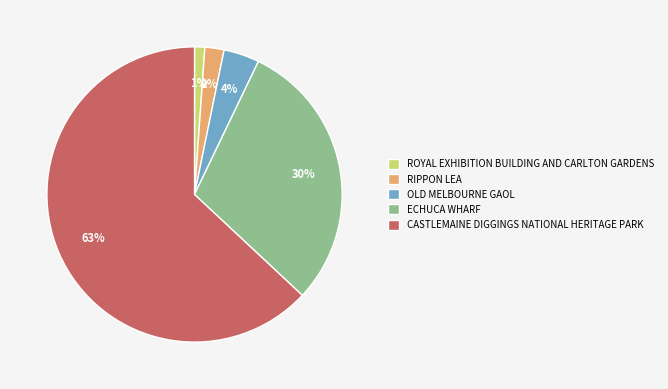

How many slices are in this pie chart?

5